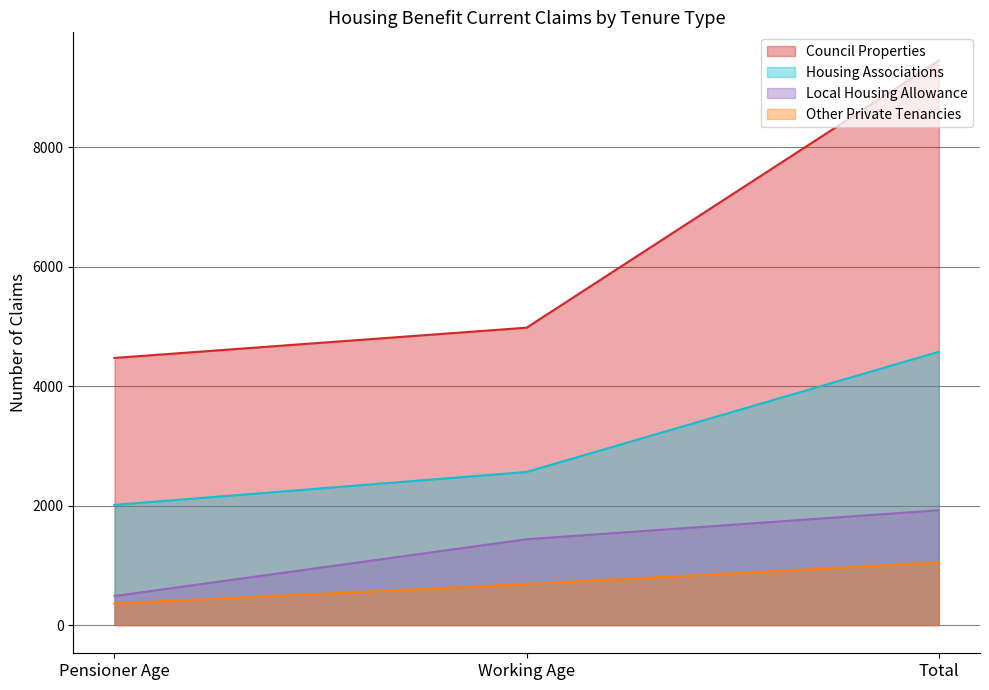

What is the sum of the Other Private Tenancies values at Pensioner Age and Total?

1406